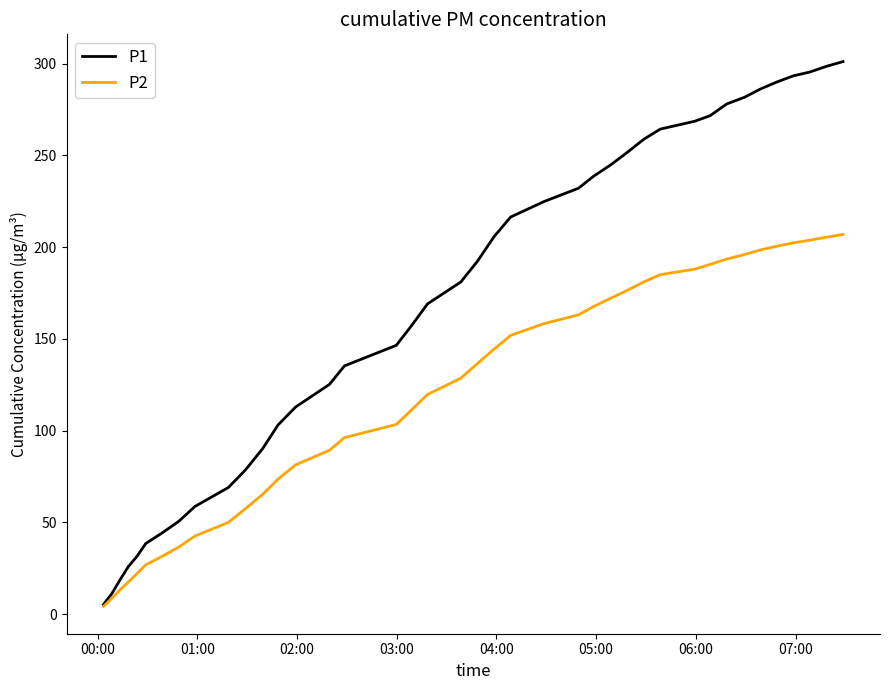

What is the greatest value displayed?

301.1